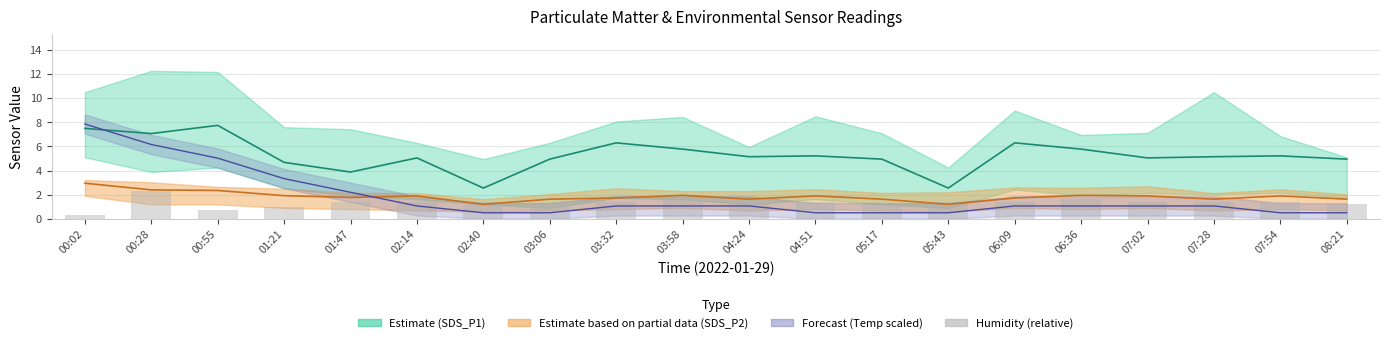

Are the bars grouped side by side (vs. stacked)?

No